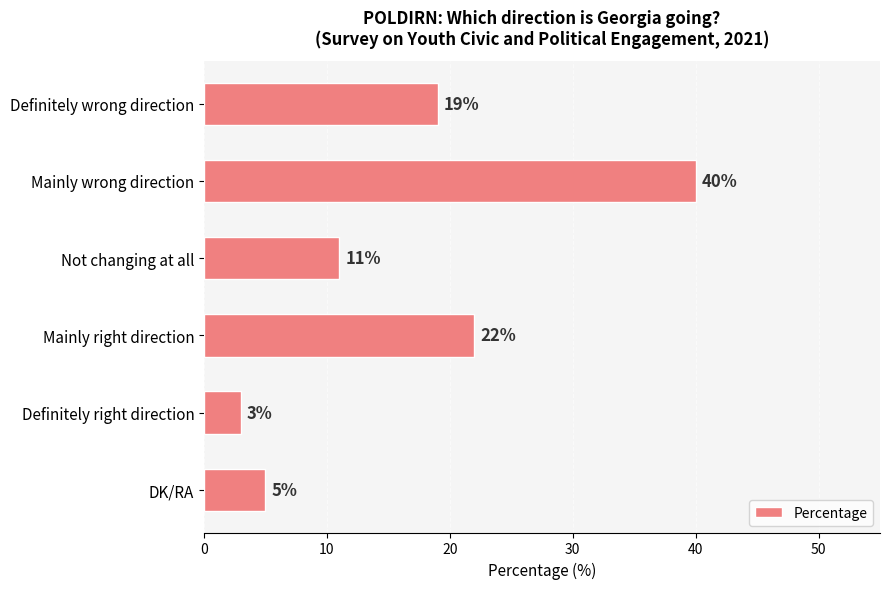

What is the difference between the second highest and minimum values?

19